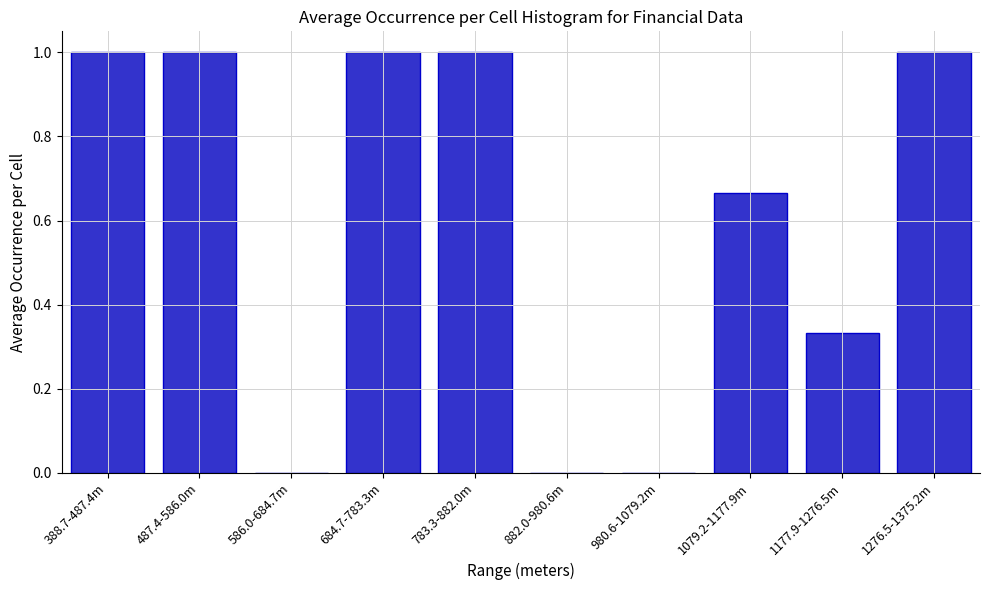

The chart shows a value of 1.1 at 1079.2-1177.9m. True or false?

False